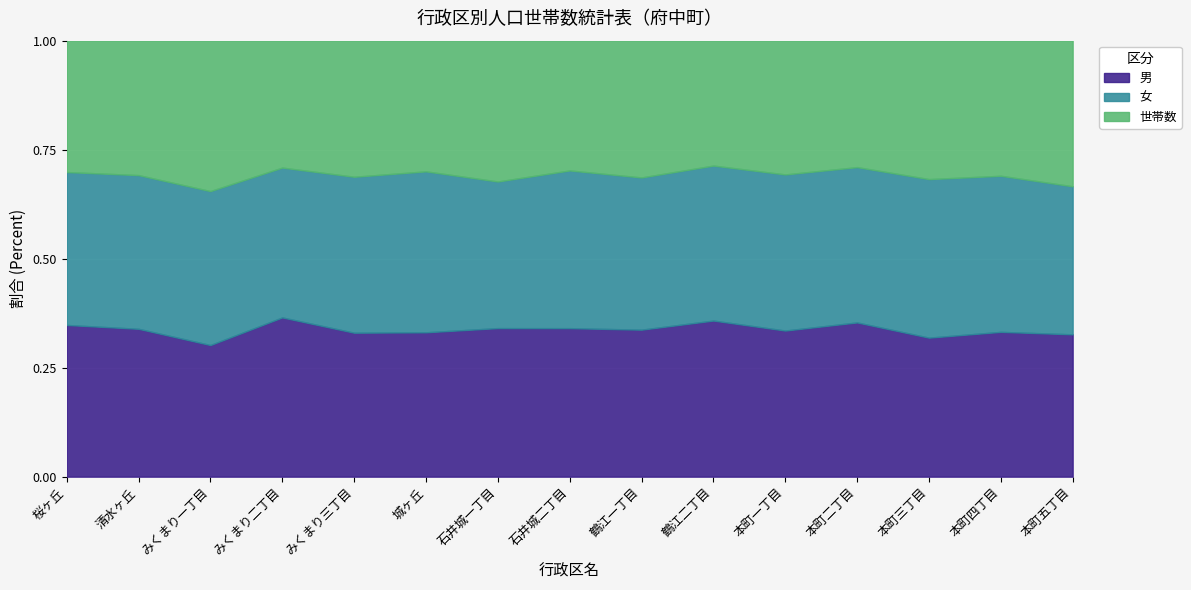

Where does the 女 series first go above 480?

清水ヶ丘